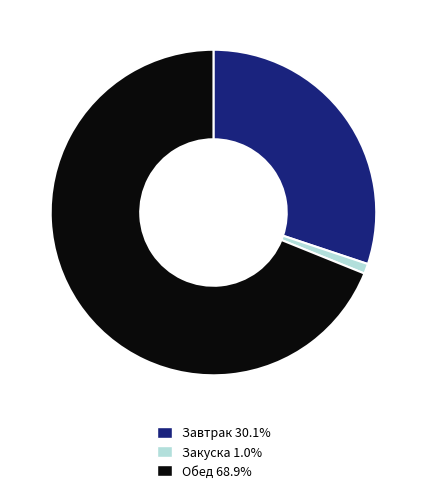

Count the number of slices in the pie.

3